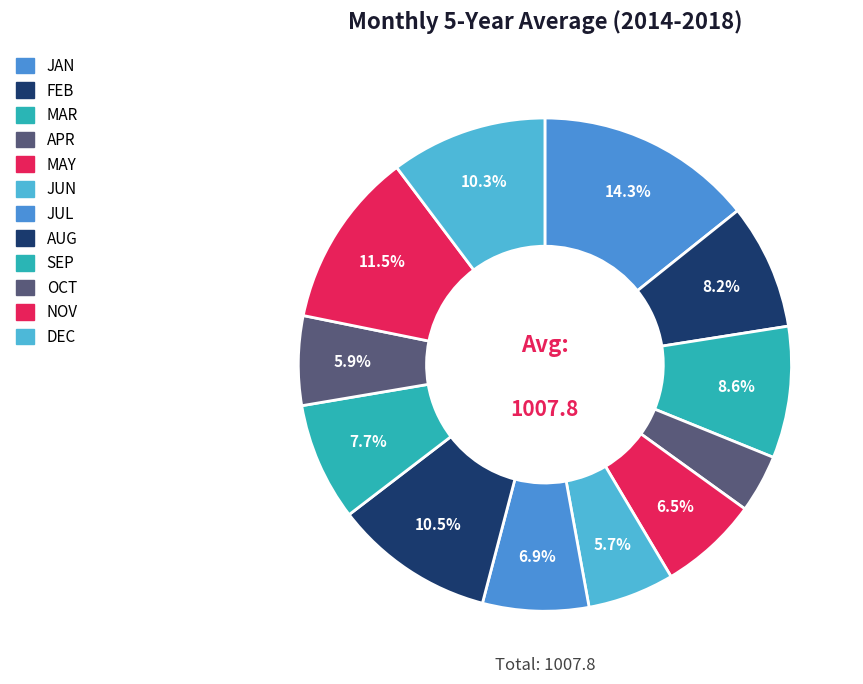

Count the number of slices in the pie.

12